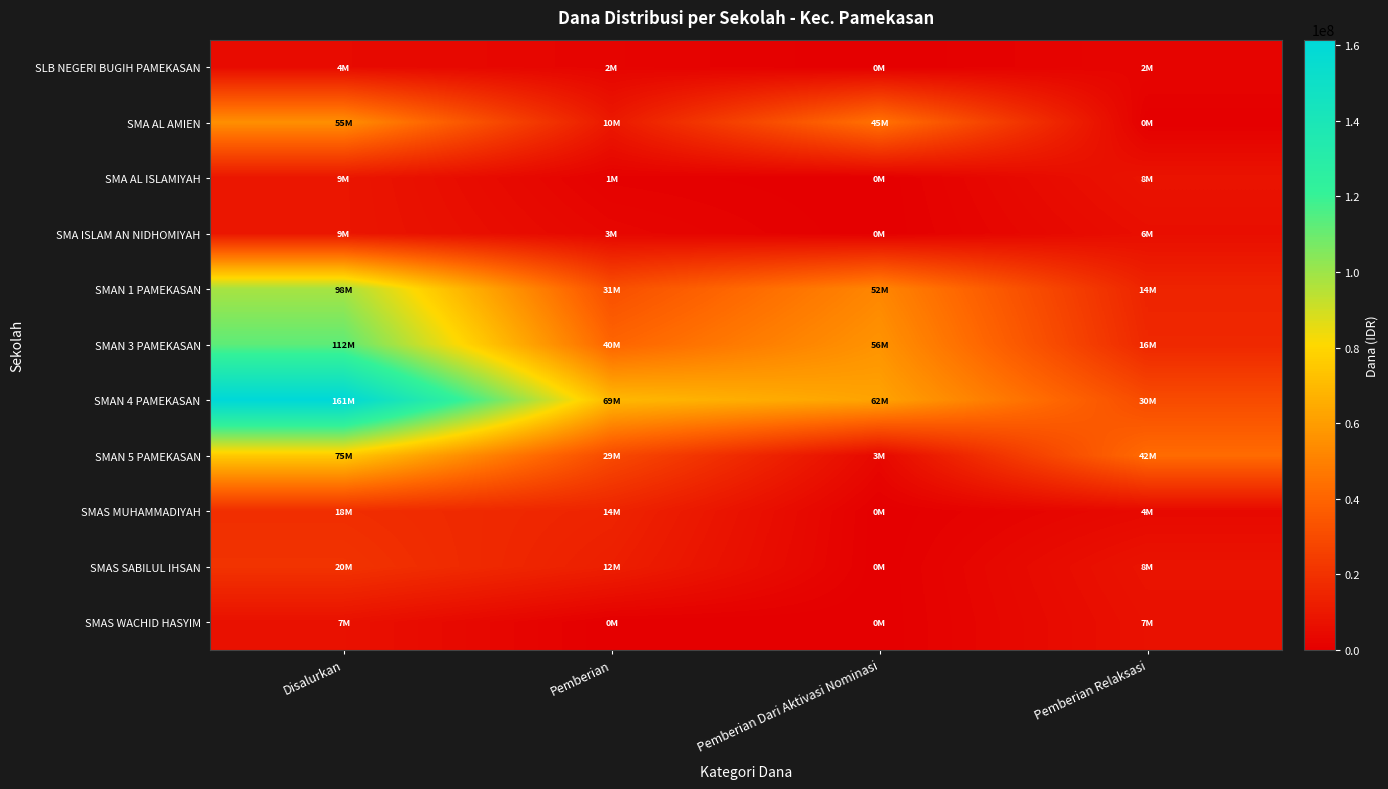

What is the total value across all series at Disalurkan?

571000000